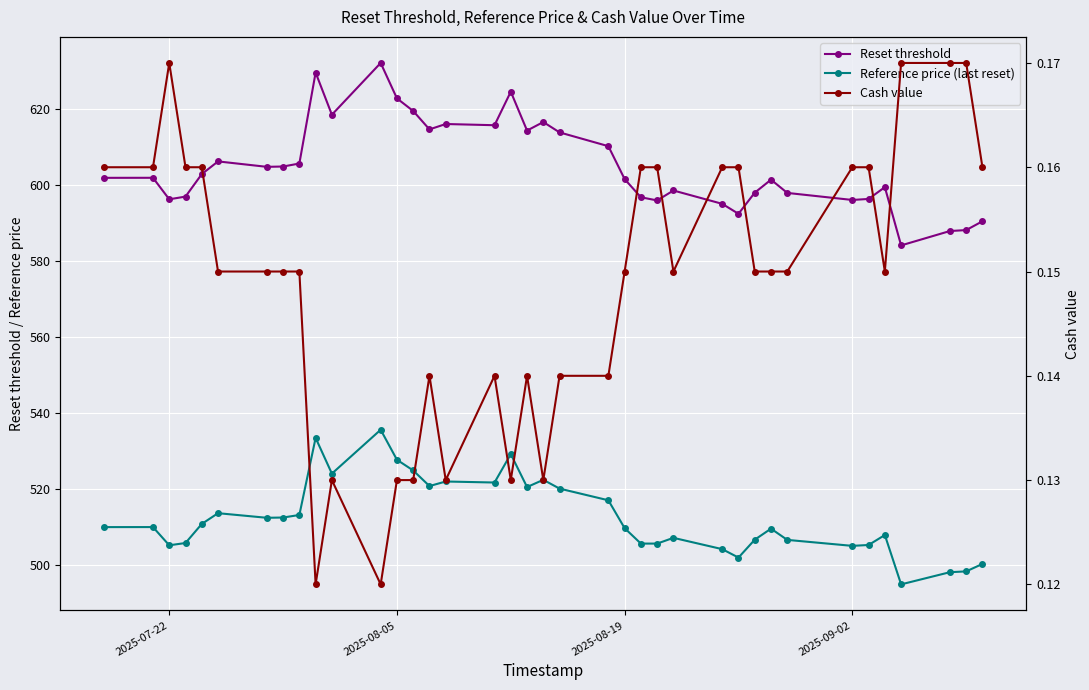

How many lines are shown in the chart?

3